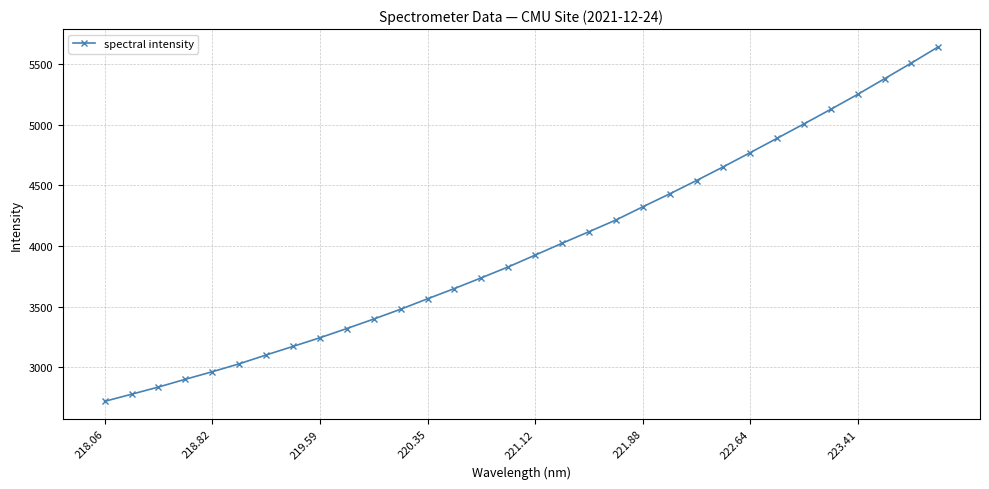

What is the difference between the maximum and minimum values?

2920.2